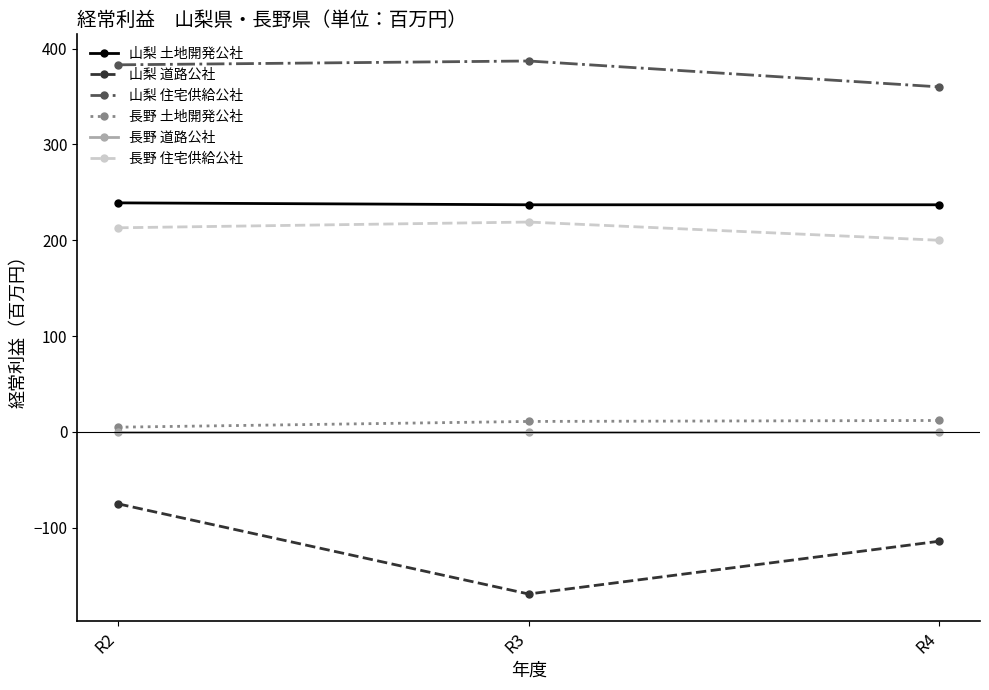

What are all the series names shown in the legend?

山梨 土地開発公社, 山梨 道路公社, 山梨 住宅供給公社, 長野 土地開発公社, 長野 道路公社, 長野 住宅供給公社